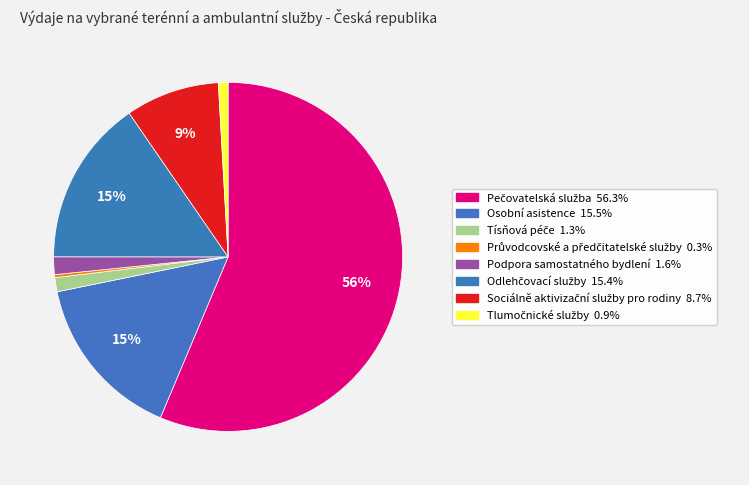

To the nearest percent, what percentage of the pie is Podpora samostatného bydlení?

2%